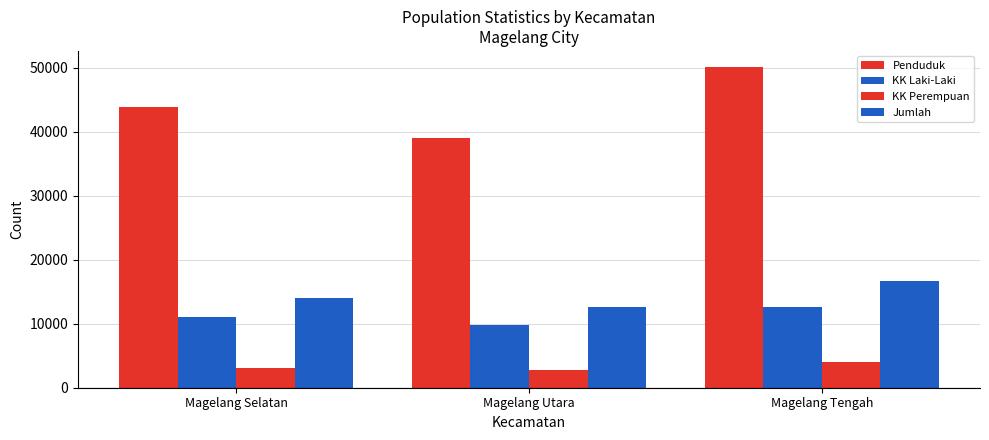

Where is KK Perempuan nearest to the value 3433?

Magelang Selatan